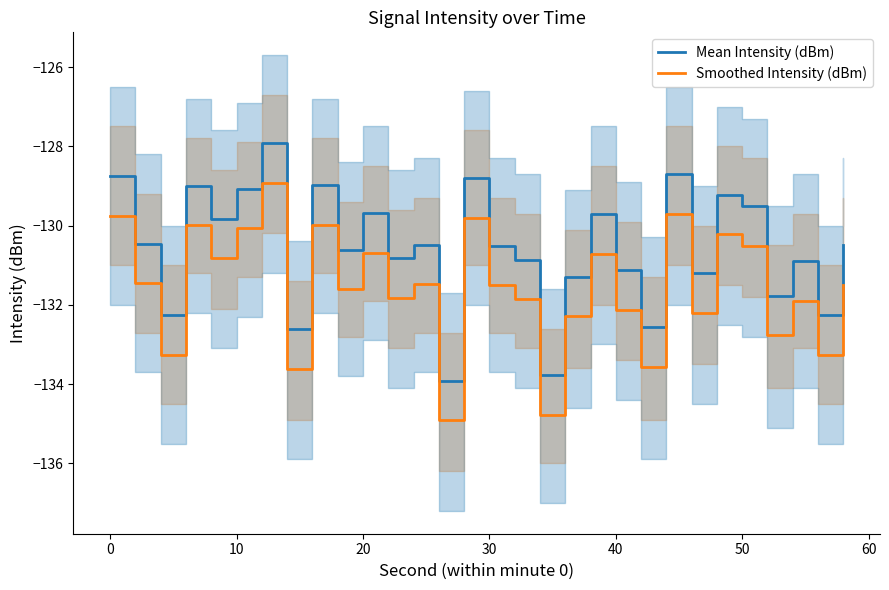

True or false: Mean Intensity (dBm) and Smoothed Intensity (dBm) cross at least once.

False